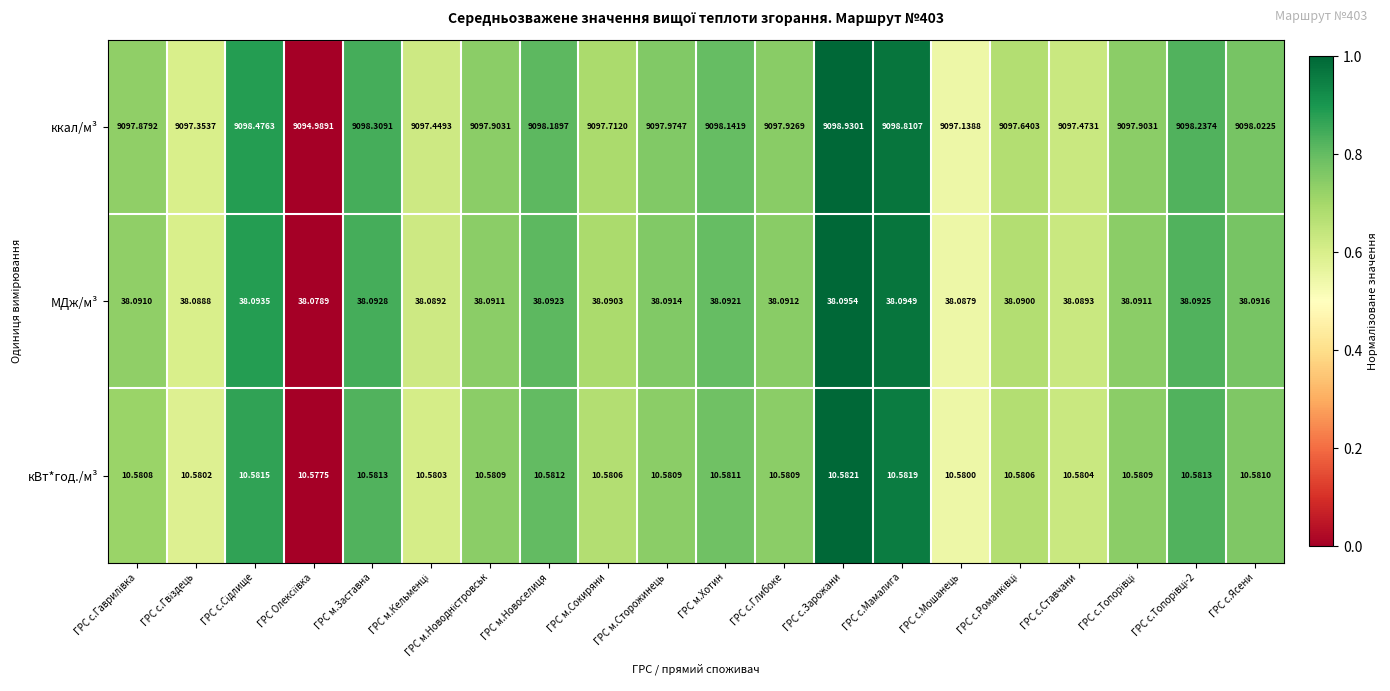

Which series has the largest total across all categories?

ккал/м³